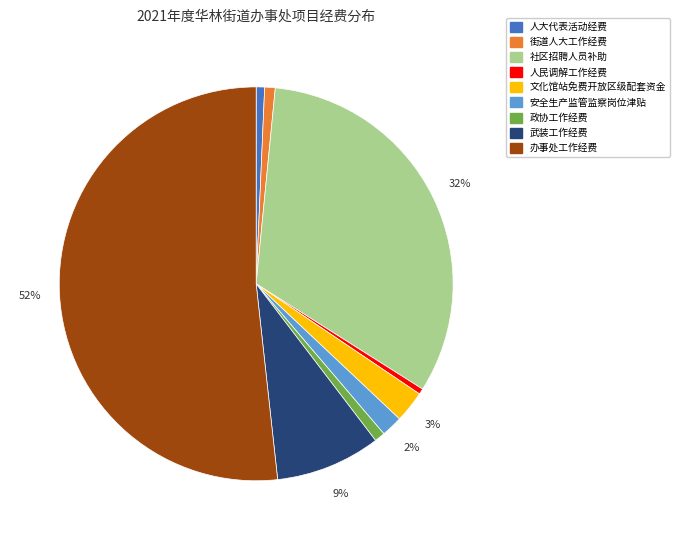

To the nearest percent, what is the difference between the largest and smallest slice percentages?

51%